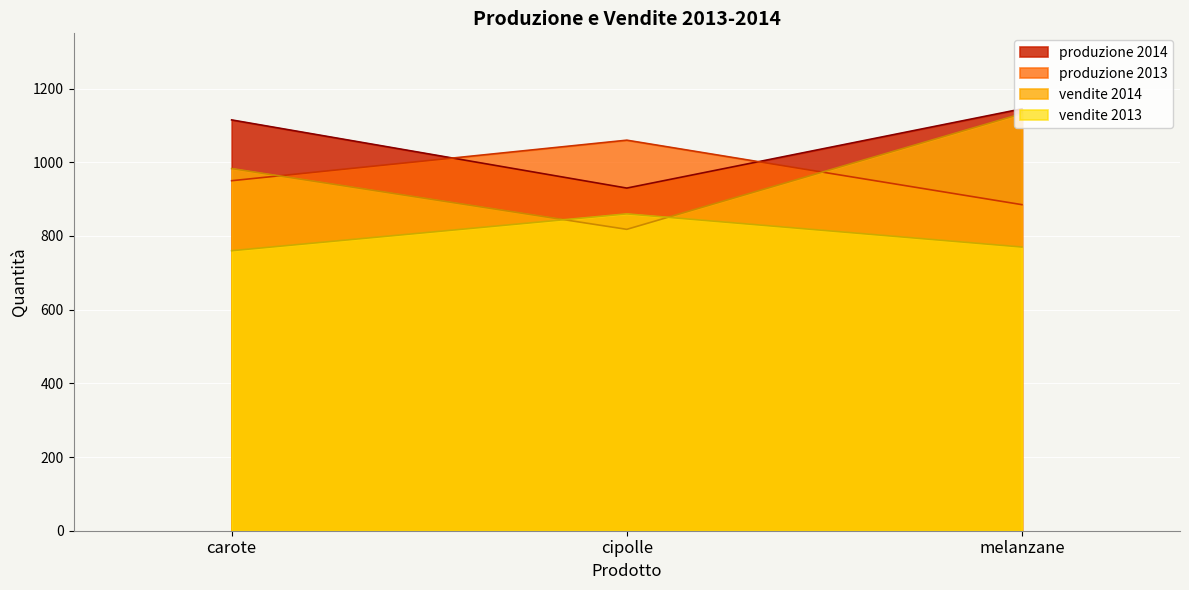

The produzione series shows 950 at carote. True or false?

True